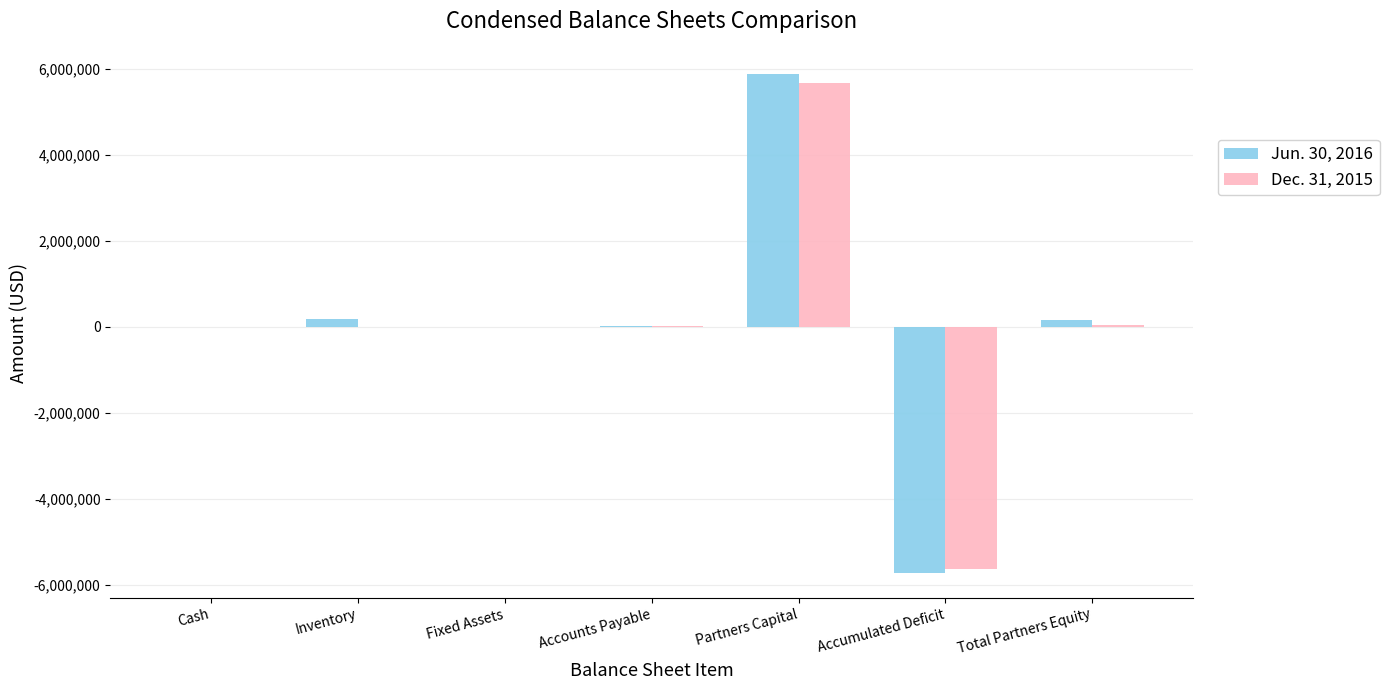

At which category is the sum across all series the highest?

Partners Capital